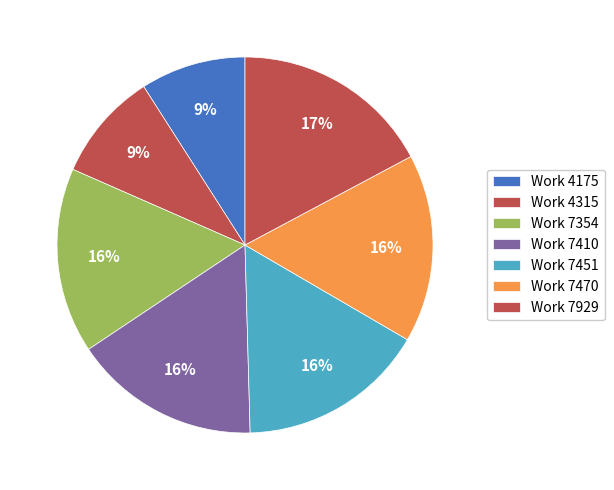

What percentage is NOT represented by Work 7354?

84.0%